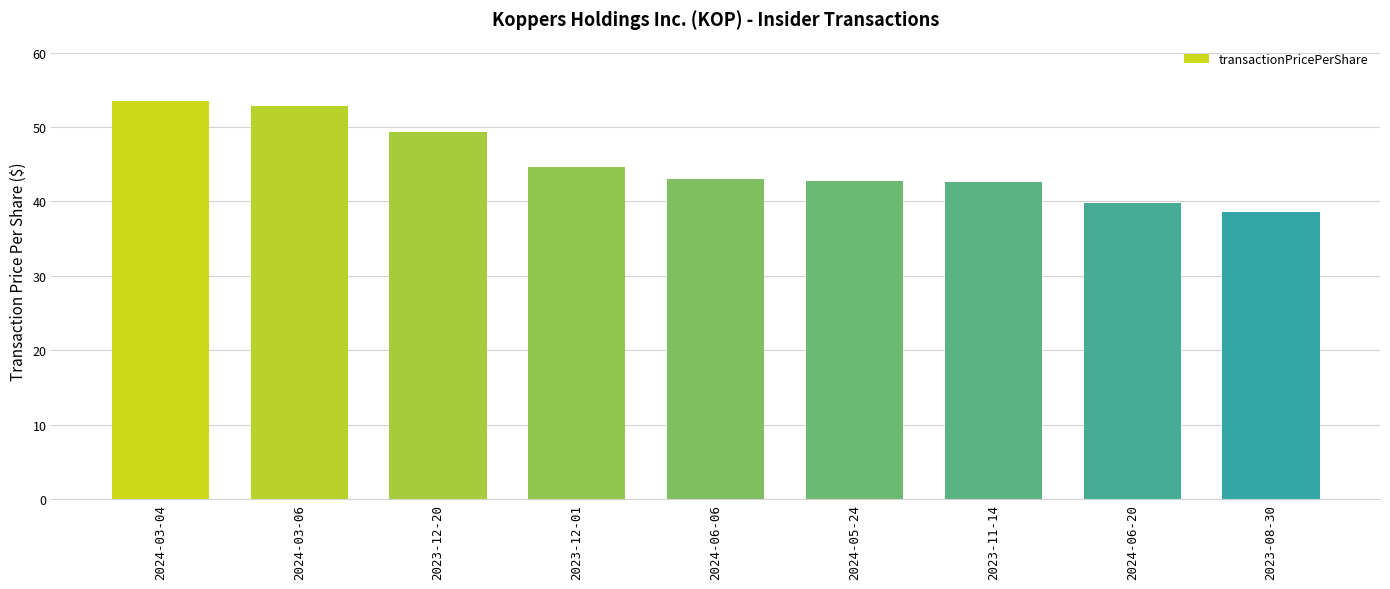

What is the label of the 2nd bar from the left?

2024-03-06